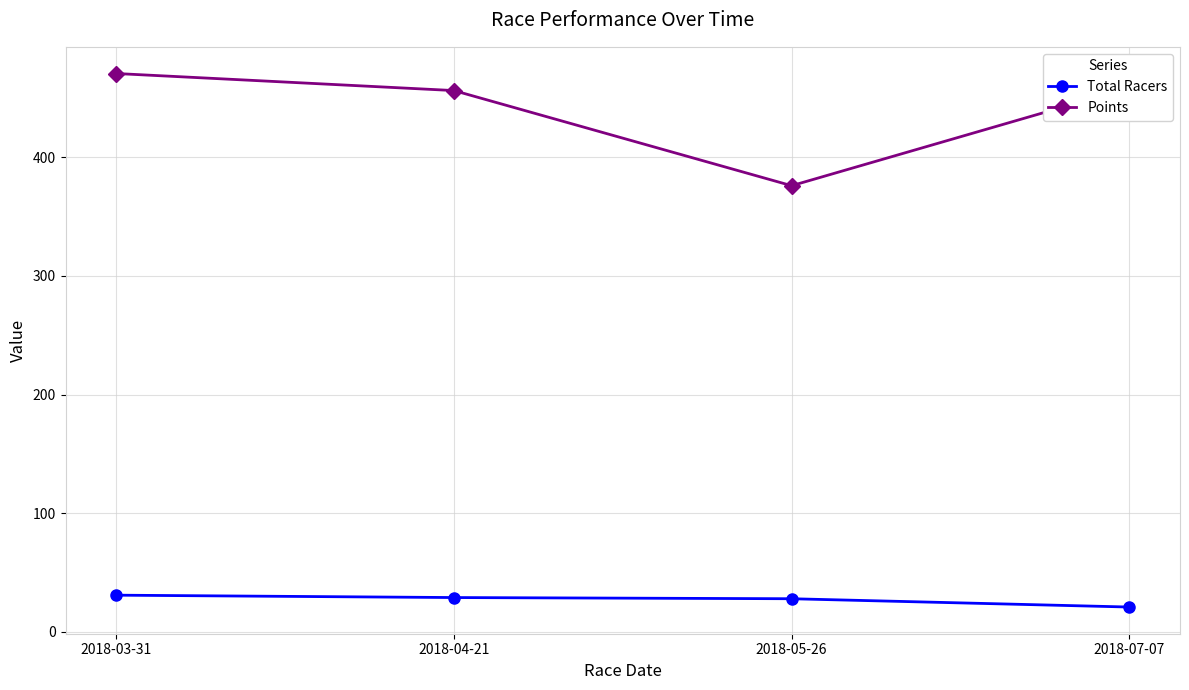

True or false: Points has a value of 456.0 at 2018-04-21.

True